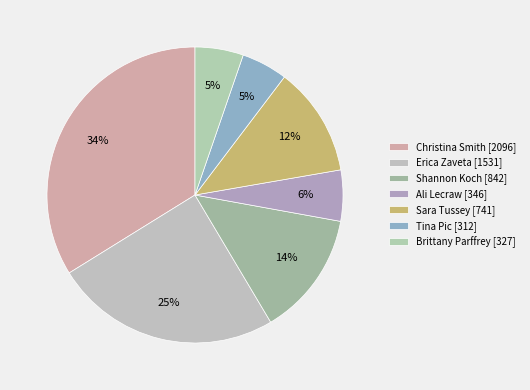

How many segments does this pie chart have?

7